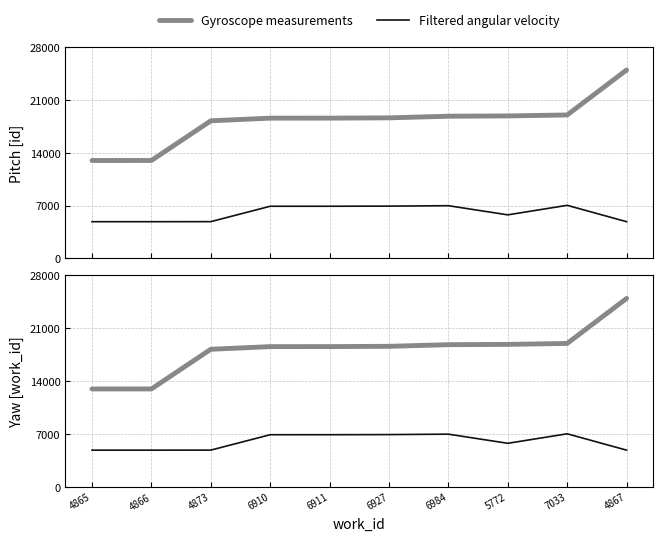

At which label is Gyroscope measurements closest to 18957?

7033